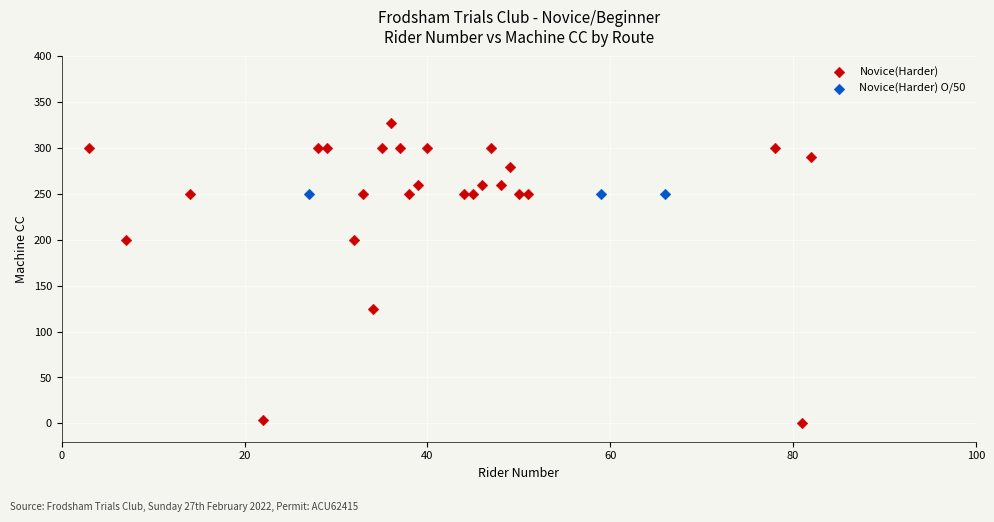

Which series contains the highest Y value?

Novice(Harder)